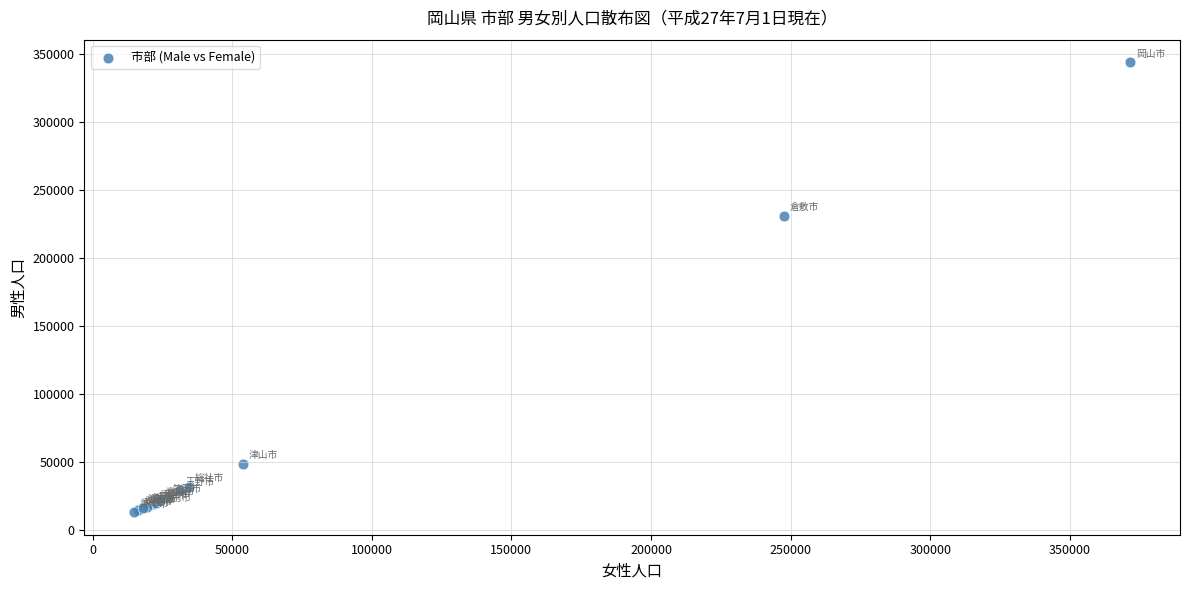

What Y value in the scatter plot is closest to 178800?

231335